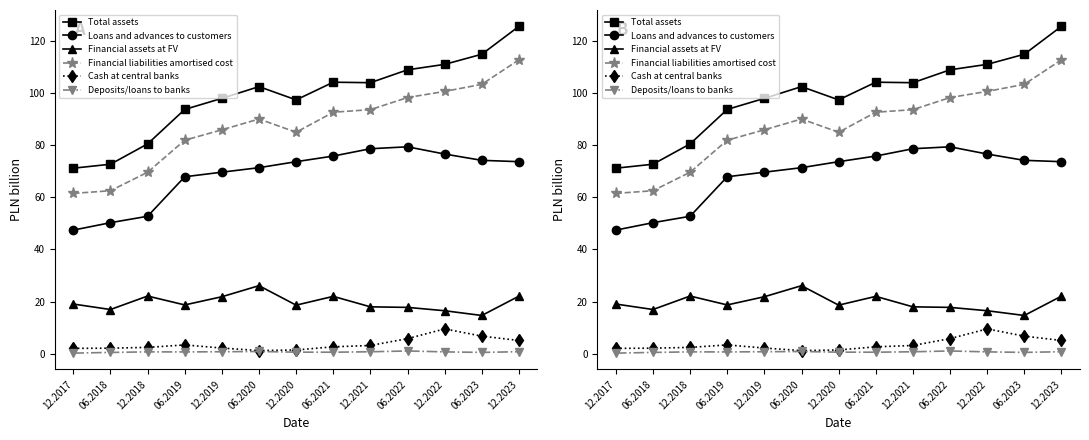

What is the difference between the second highest and second lowest values in the Loans and advances to customers series?

28.3